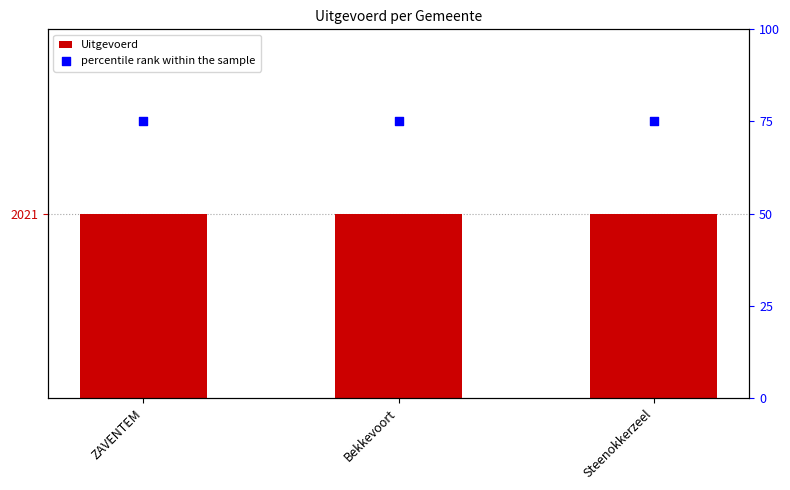

What are all the series names shown in the legend?

Uitgevoerd, percentile rank within the sample